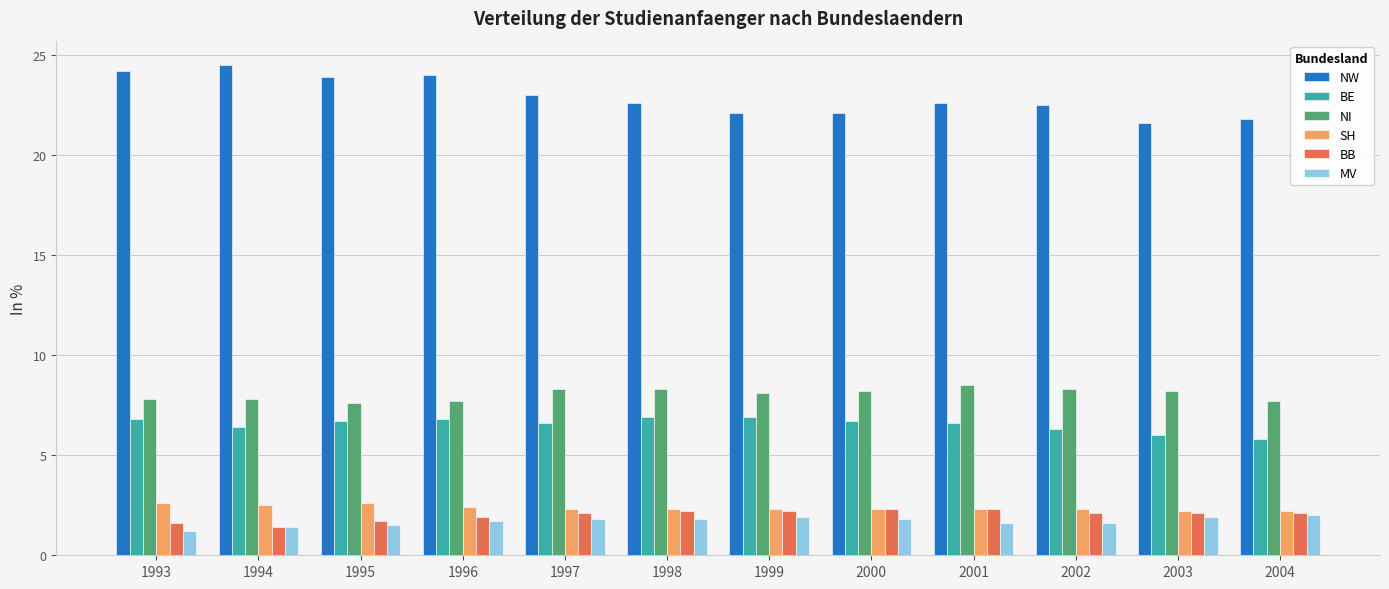

At how many categories does at least one series exceed 3?

12